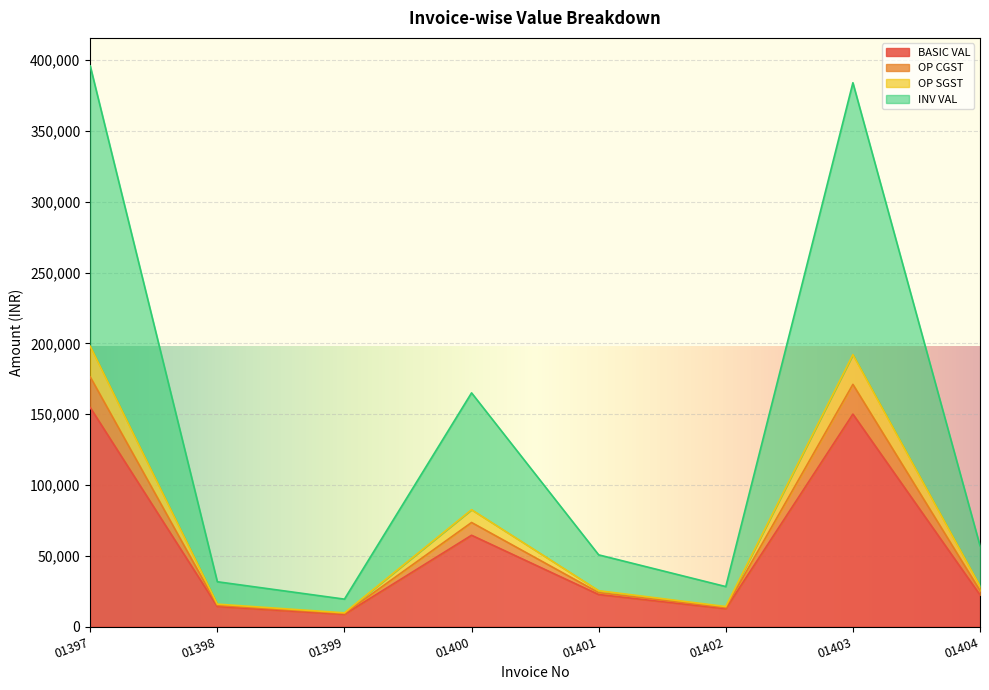

Does the chart display data point markers on the line(s)?

No